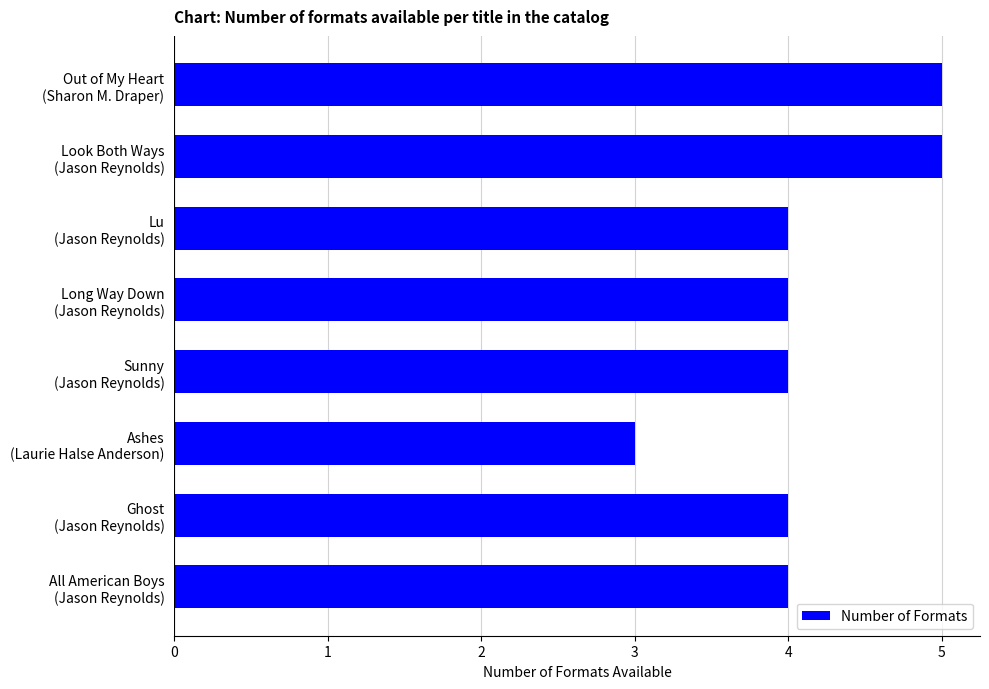

What is the average value?

4